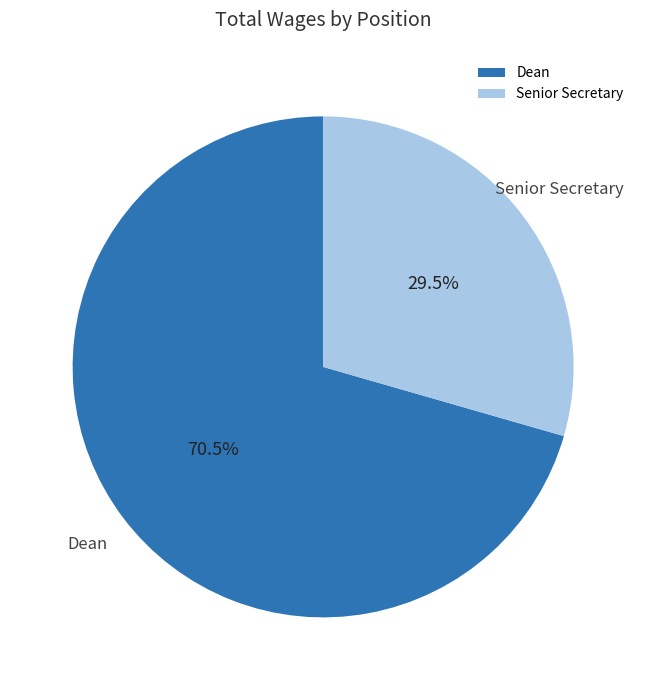

What percentage do Dean and Senior Secretary together represent?

100.0%